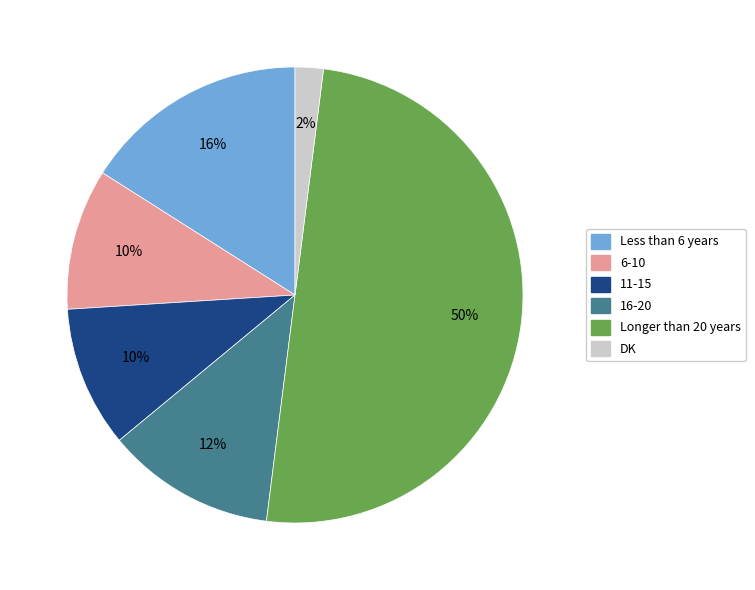

To the nearest percent, what is the combined percentage of 6-10 and 11-15?

20%